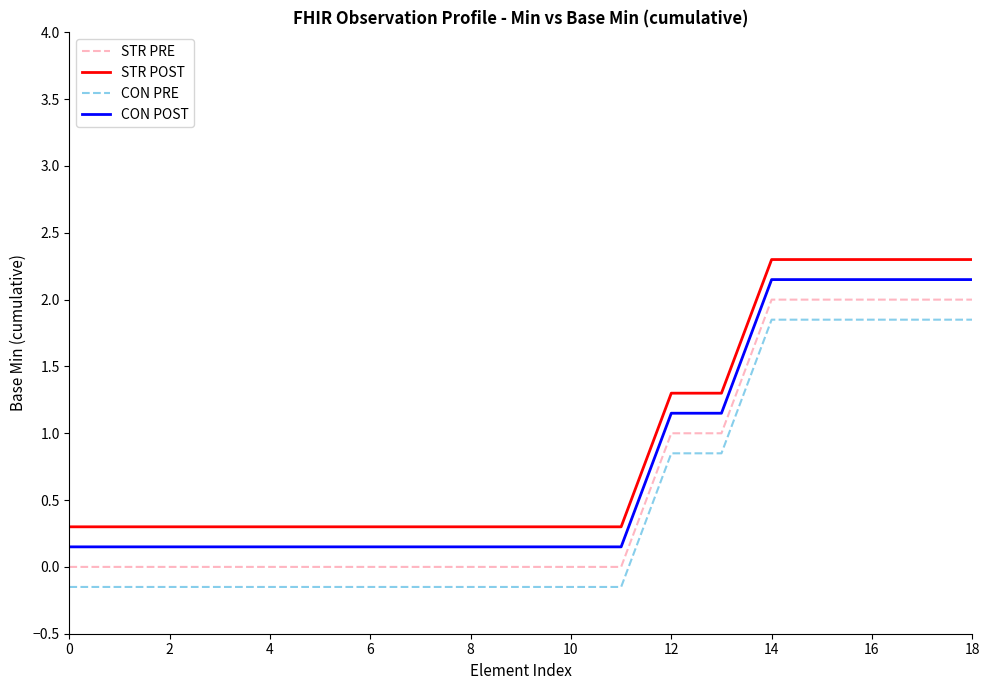

What is the difference between the maximum and minimum values in the CON POST series?

2.0